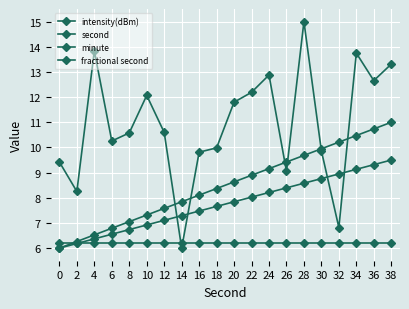

How many categories are shown in the chart?

20